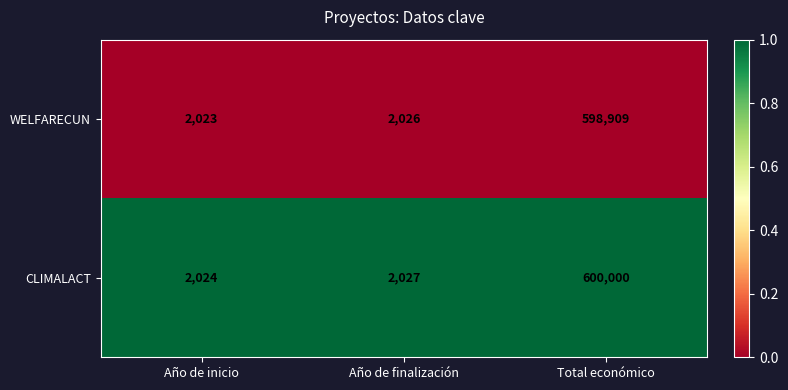

Where is WELFARECUN nearest to the value 300466?

Año de finalización